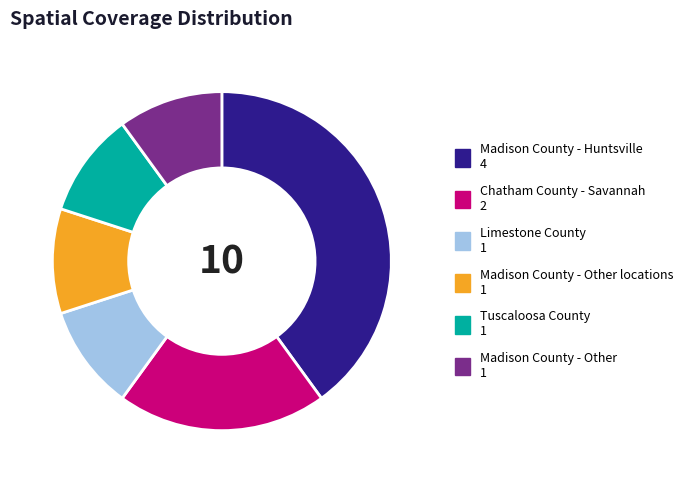

Count the number of slices in the pie.

6